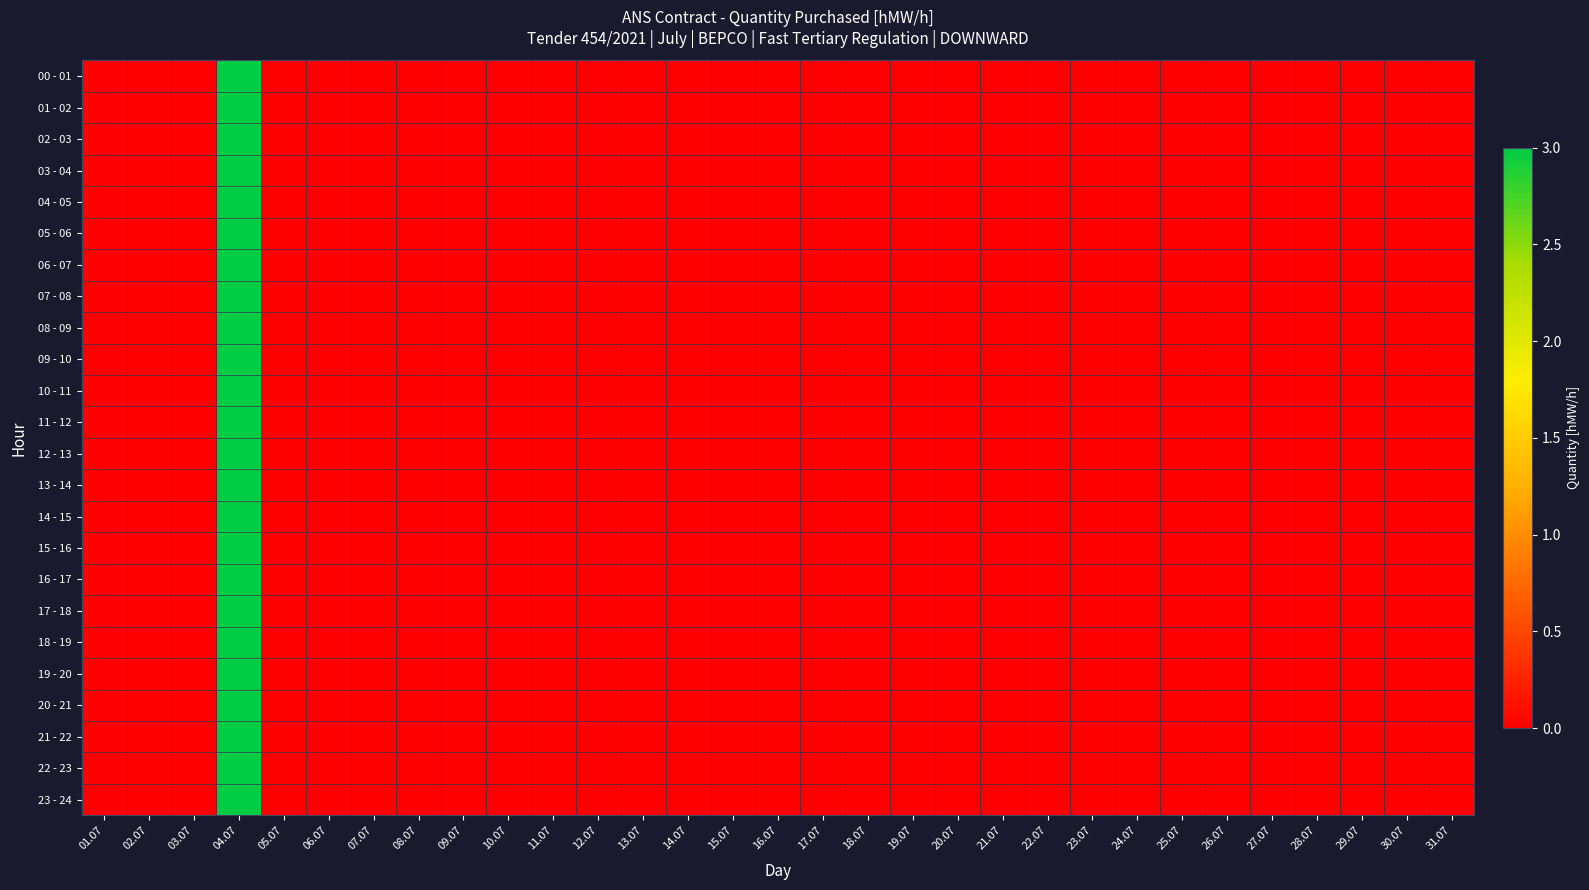

At which category does the chart reach its minimum across all series?

01.07